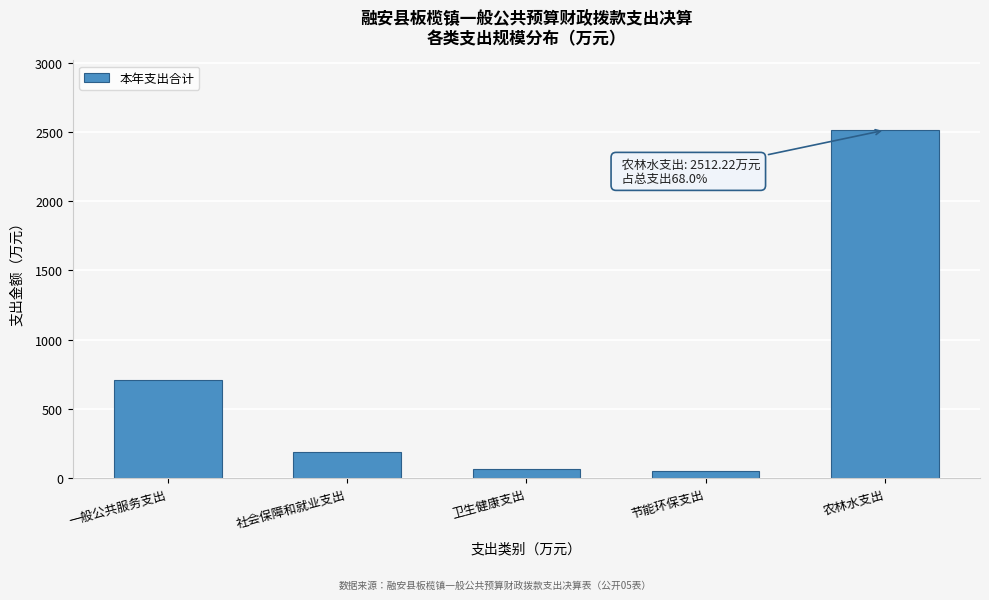

Which category has the highest value across all series?

农林水支出